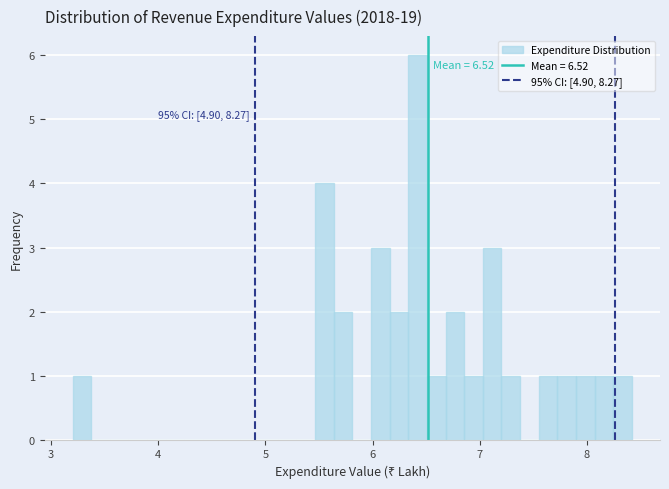

Read against the x-axis, roughly where is the centre of the tallest bar?

6.4